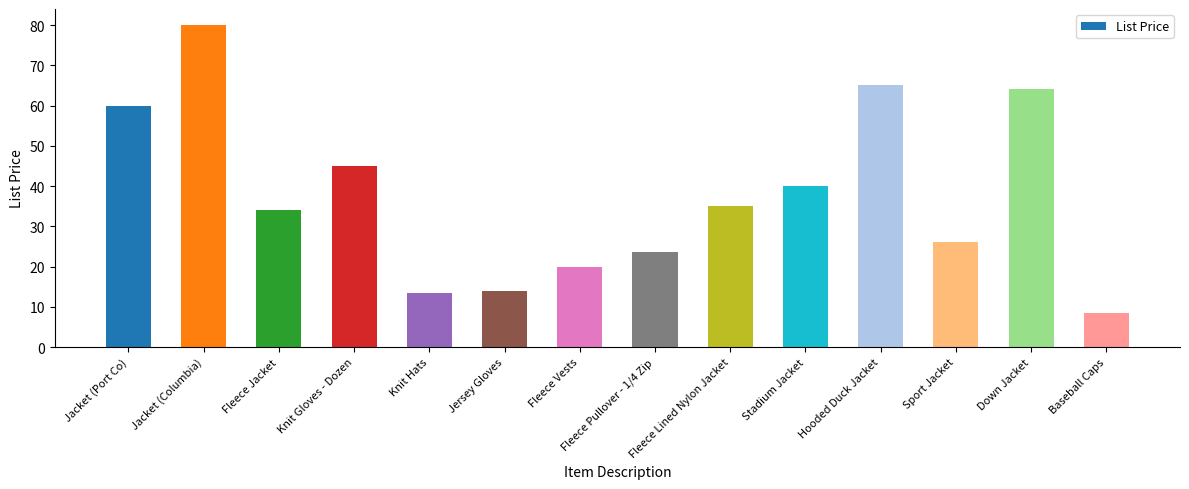

Count the number of categories in the chart.

14